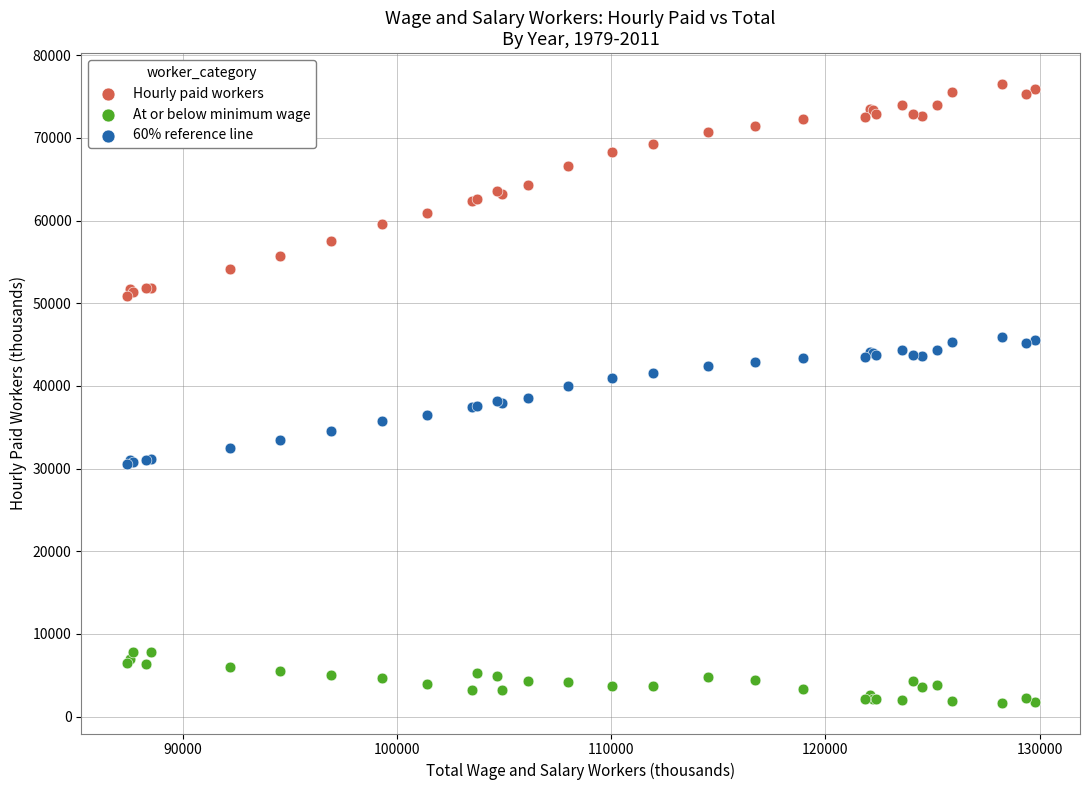

Which series contains the lowest Y value?

At or below minimum wage